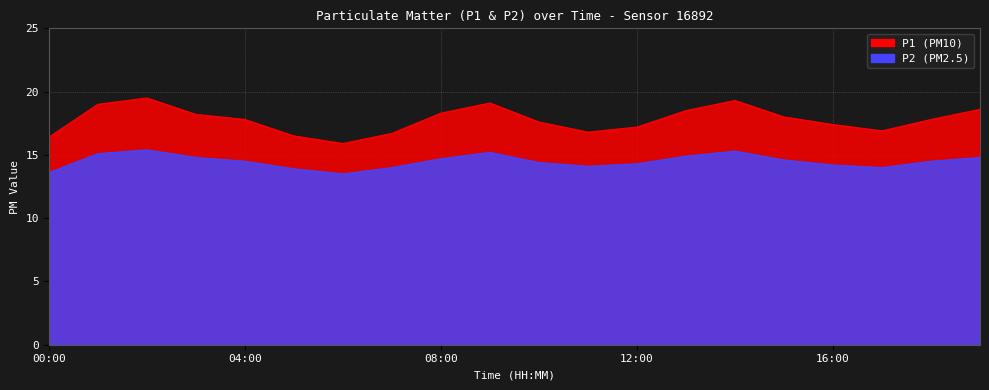

How many interior local valleys does the P2 series have?

3